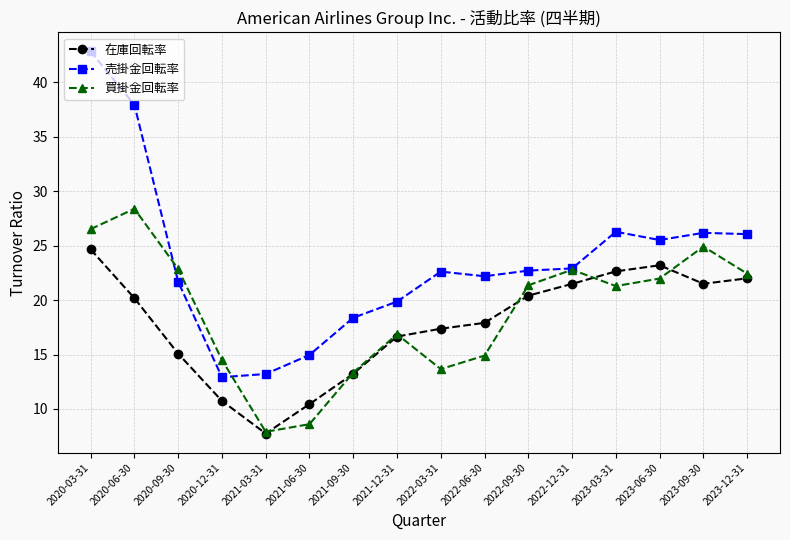

True or false: 在庫回転率 and 売掛金回転率 cross at least once.

False